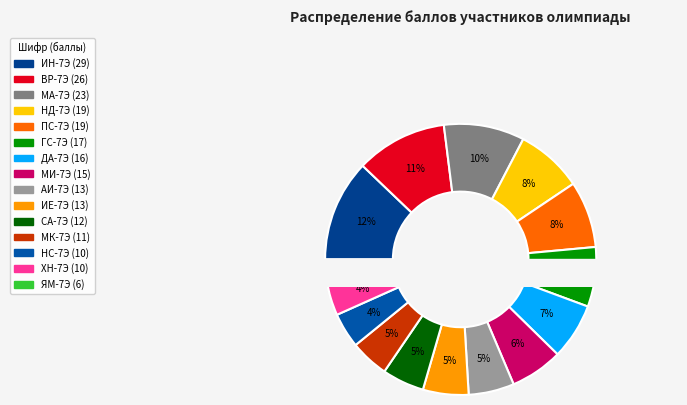

What percentage is NOT represented by ЯМ-7Э?

97.5%